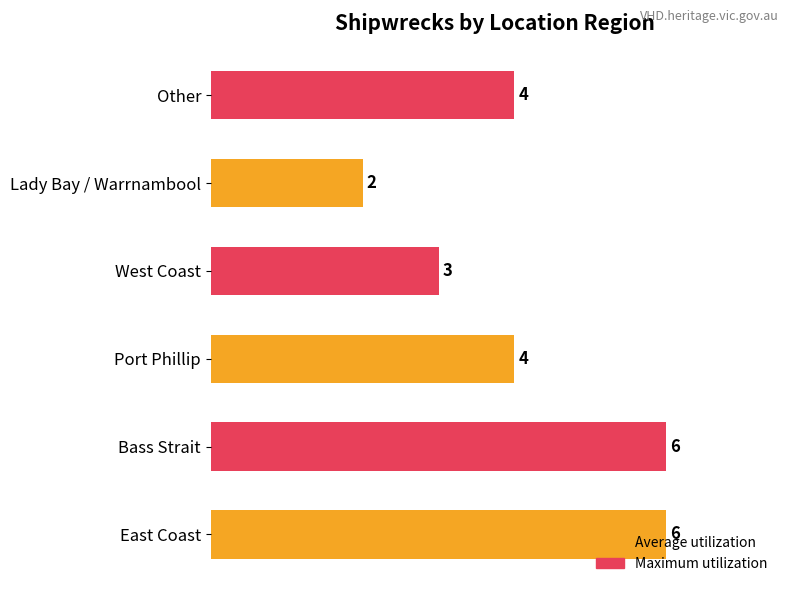

What is the difference between the maximum and minimum values?

4